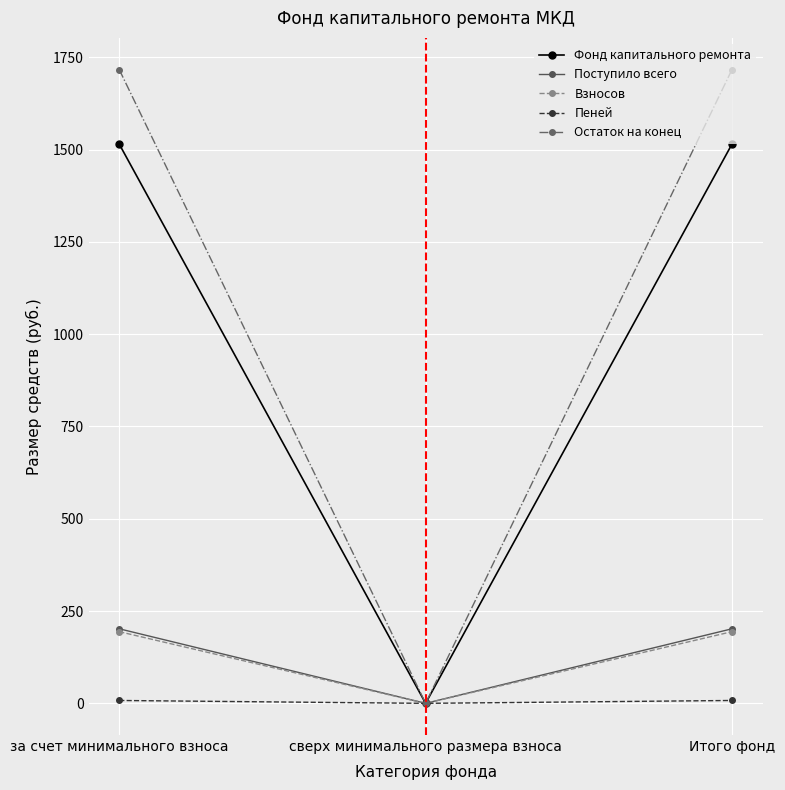

Which series has the largest range (max minus min)?

Остаток на конец